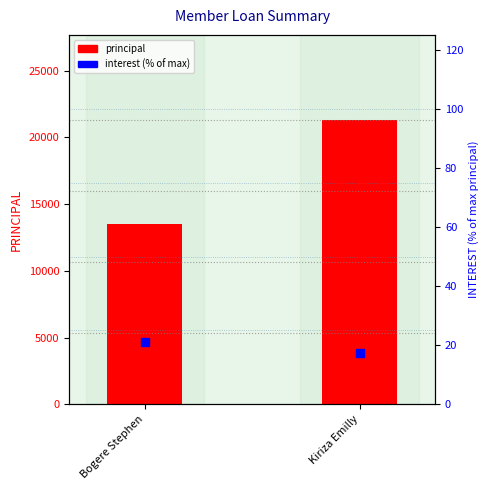

Is the value of principal at Kiriza Emilly greater than the value of interest (% of max principal) at Bogere Stephen?

Yes